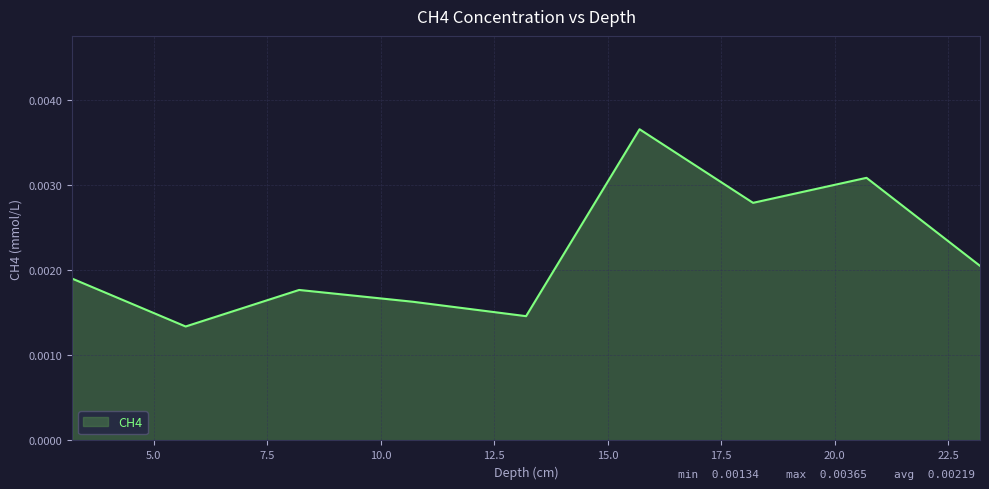

Is this an area chart (filled region under the line)?

Yes